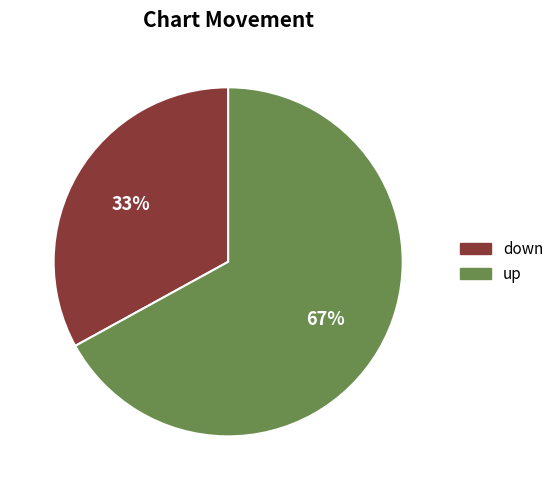

Is it true that up is 54% of the pie?

False